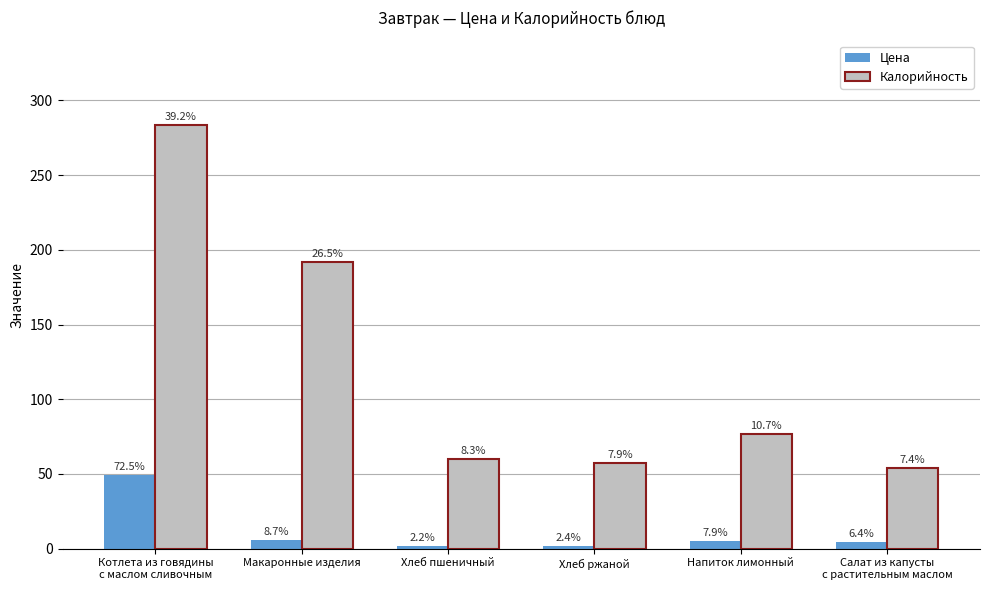

Which series has the largest total across all categories?

Калорийность